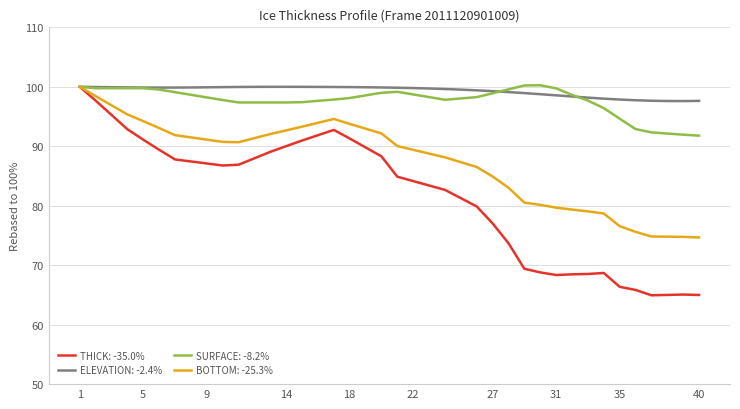

What is the highest value of the SURFACE: -8.2% series?

100.3